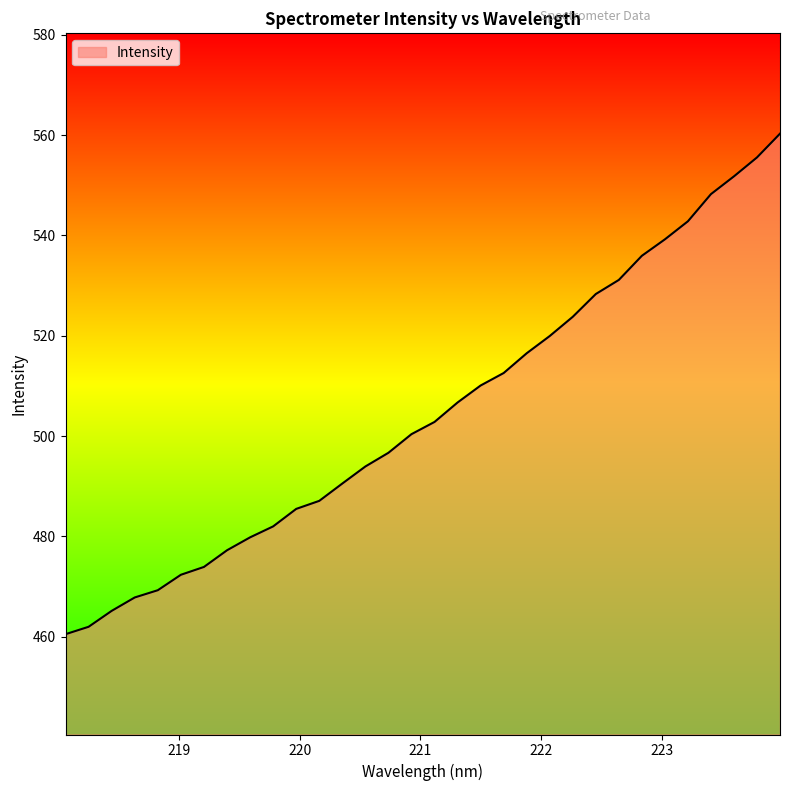

What is the difference between the maximum and minimum values?

99.8